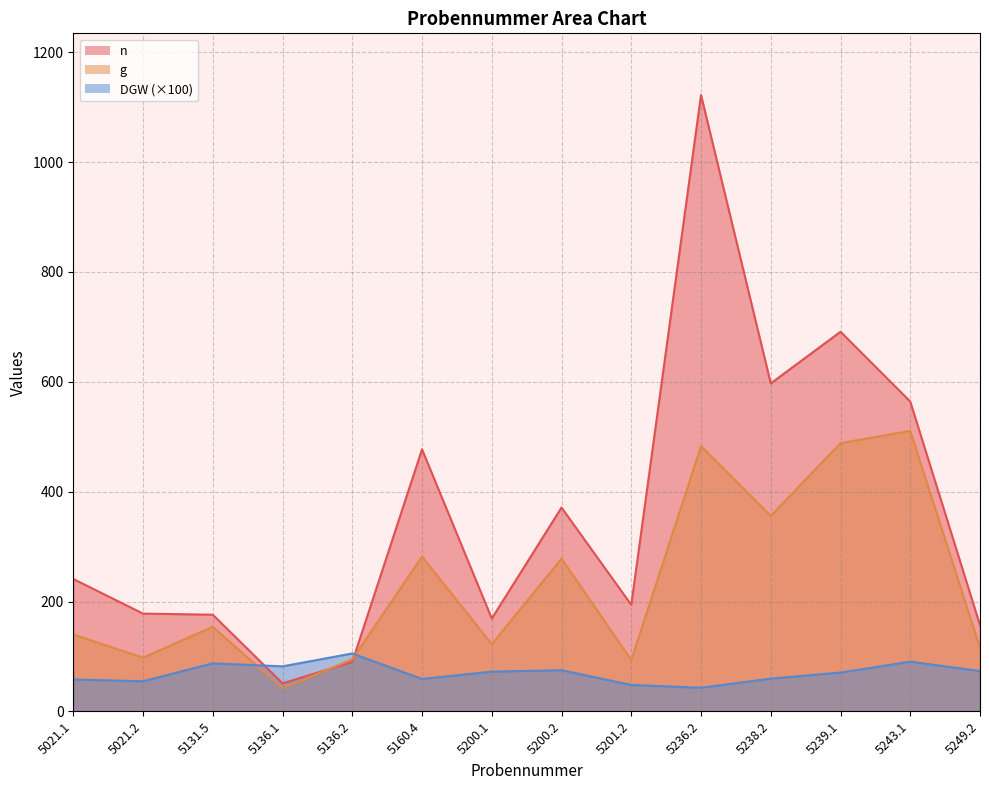

Rank the series by their maximum value, from highest to lowest.

n, g, DGW